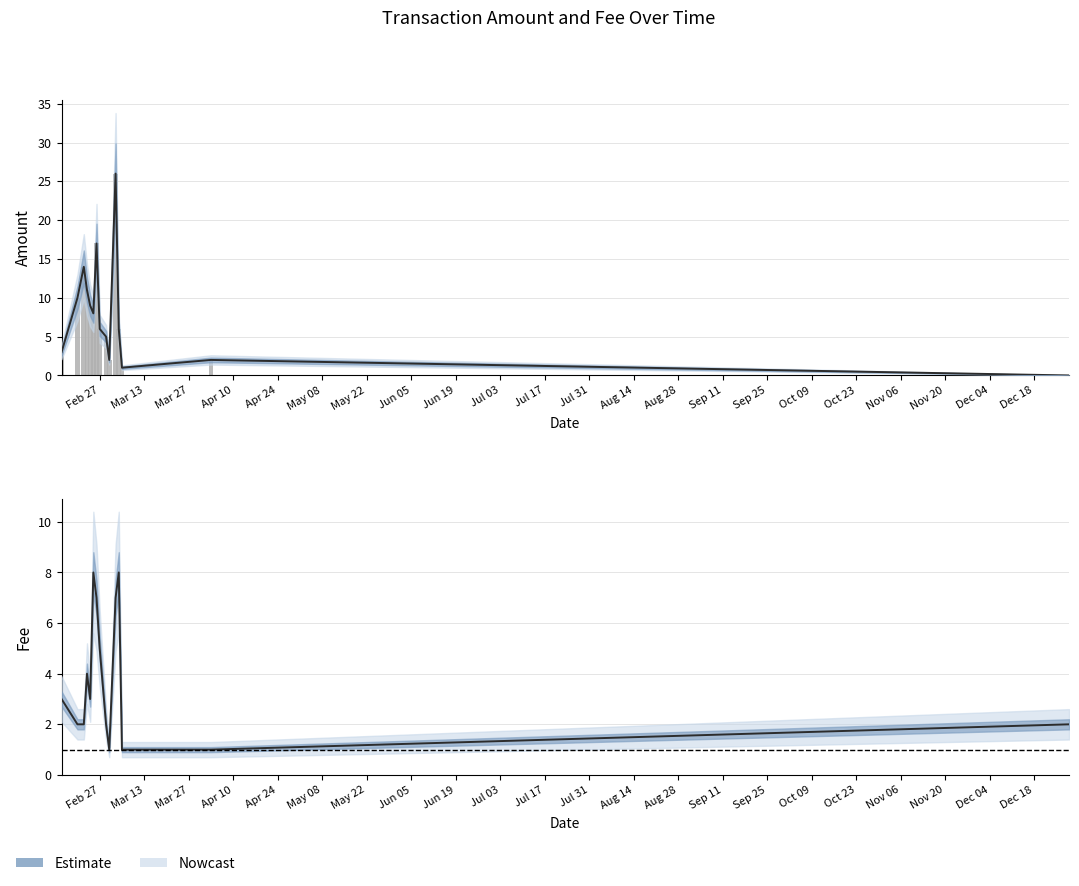

What is the maximum value shown in the chart?

26